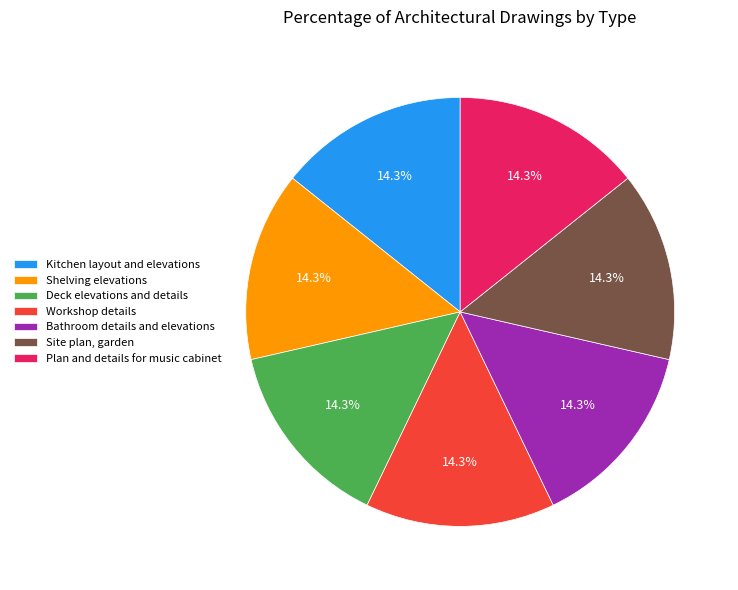

To the nearest percent, what portion does Site plan, garden represent?

14%